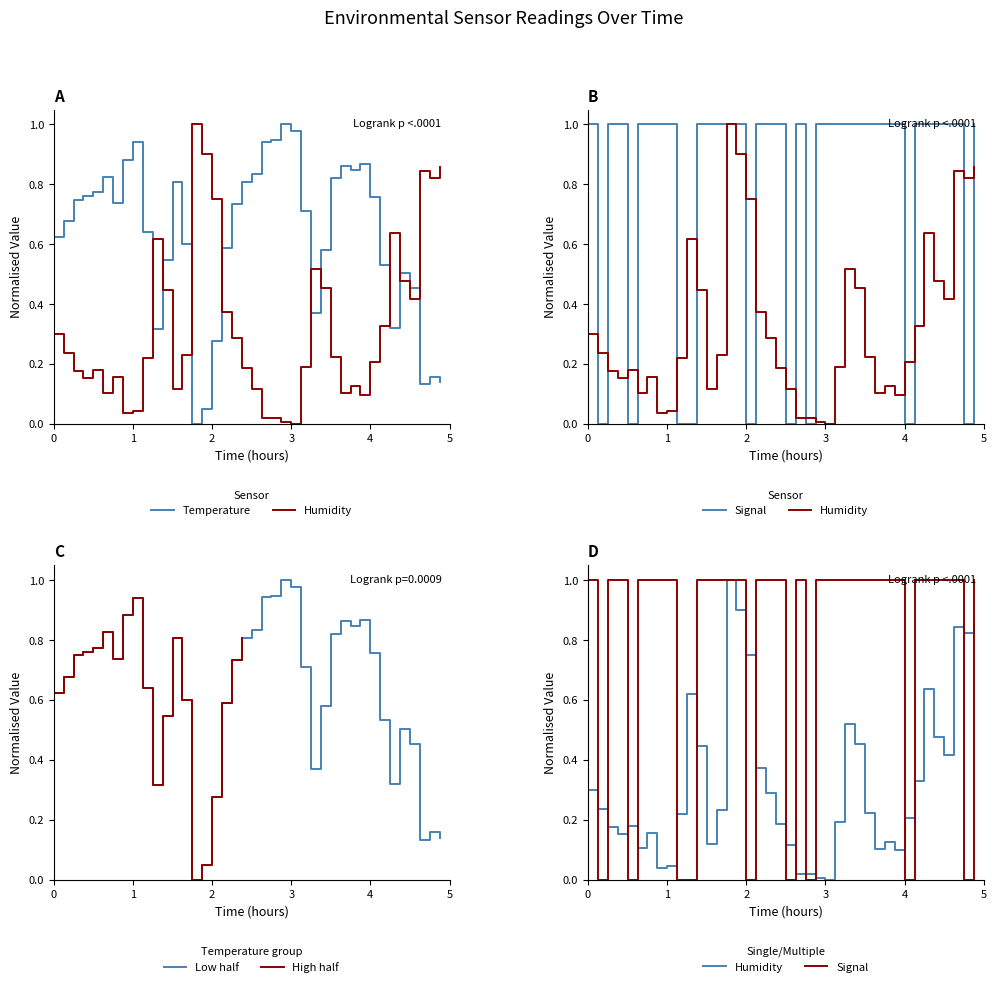

The value of Low half at 1 is 0.3. True or false?

False